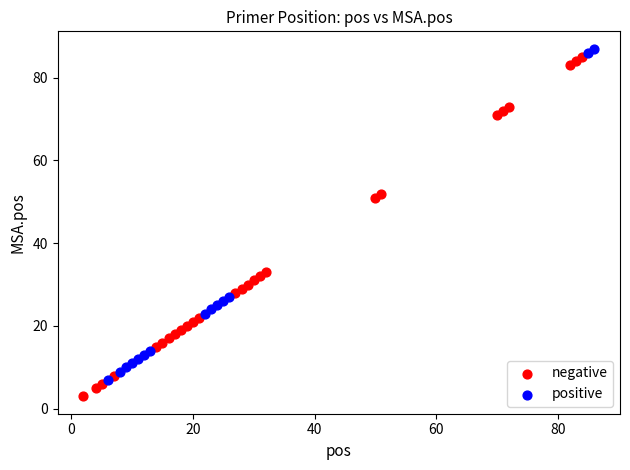

Which series contains the lowest Y value?

negative